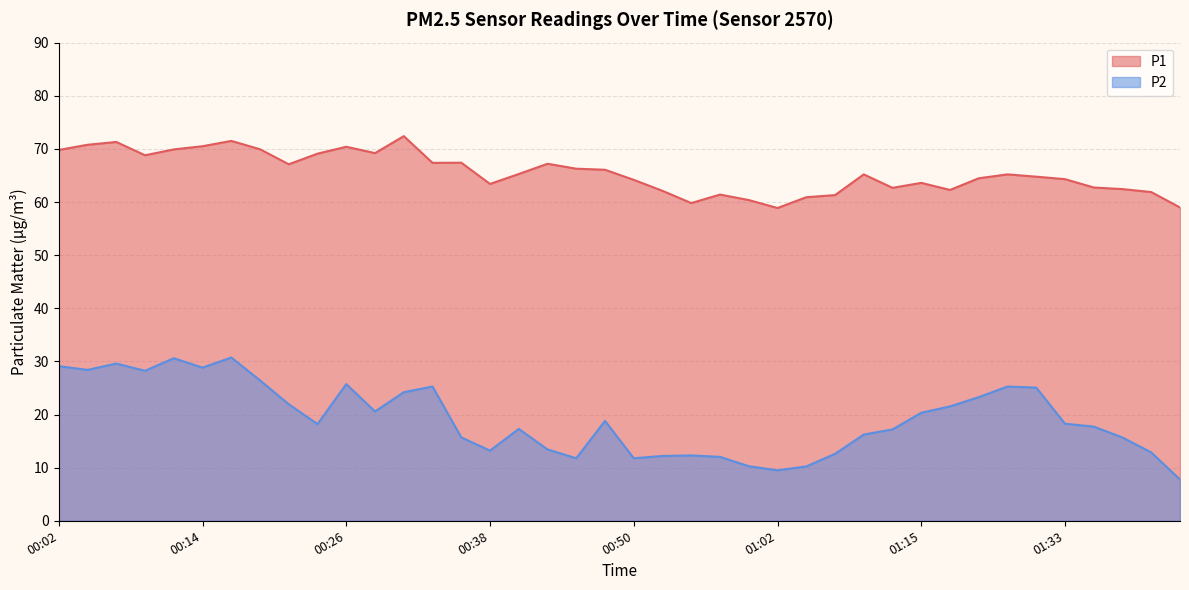

Rank the categories by P1 value from lowest to highest.

01:02, 01:43, 00:55, 01:00, 01:05, 01:07, 00:57, 01:41, 00:53, 01:17, 01:38, 01:12, 01:35, 00:38, 01:15, 00:50, 01:33, 01:19, 01:27, 01:10, 01:22, 00:40, 00:48, 00:45, 00:21, 00:43, 00:33, 00:36, 00:09, 00:23, 00:28, 00:02, 00:11, 00:19, 00:26, 00:14, 00:04, 00:06, 00:16, 00:31